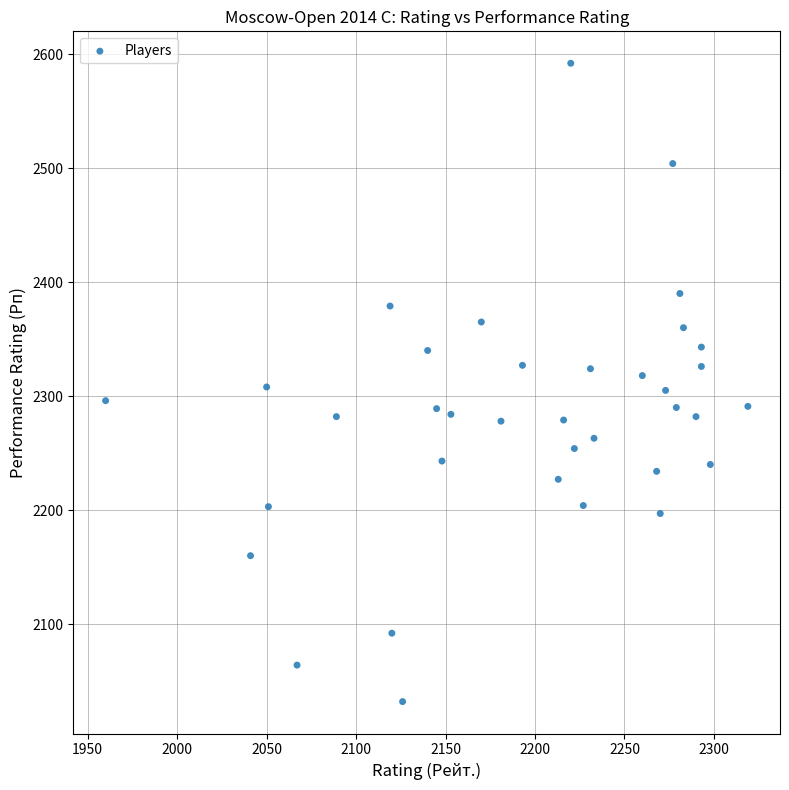

What is the range of Y values (max minus min)?

560